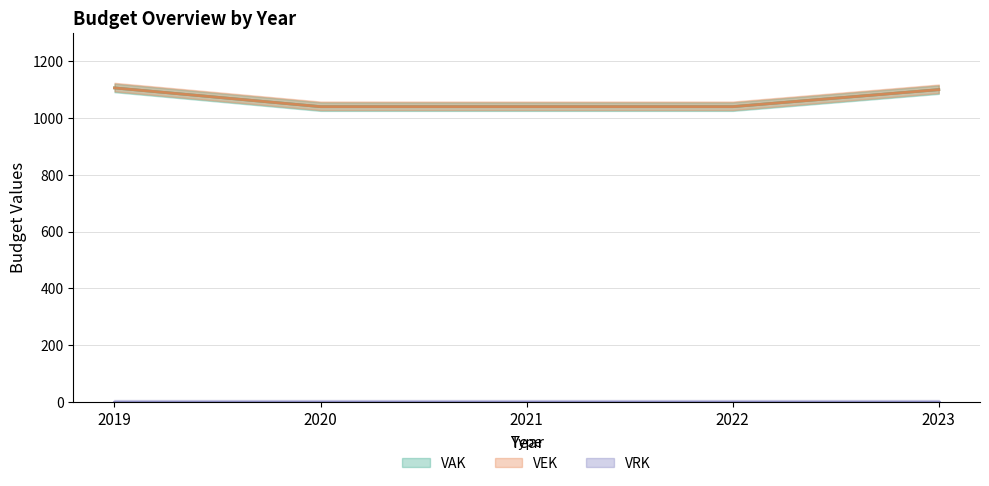

True or false: VEK and VAK cross at least once.

False